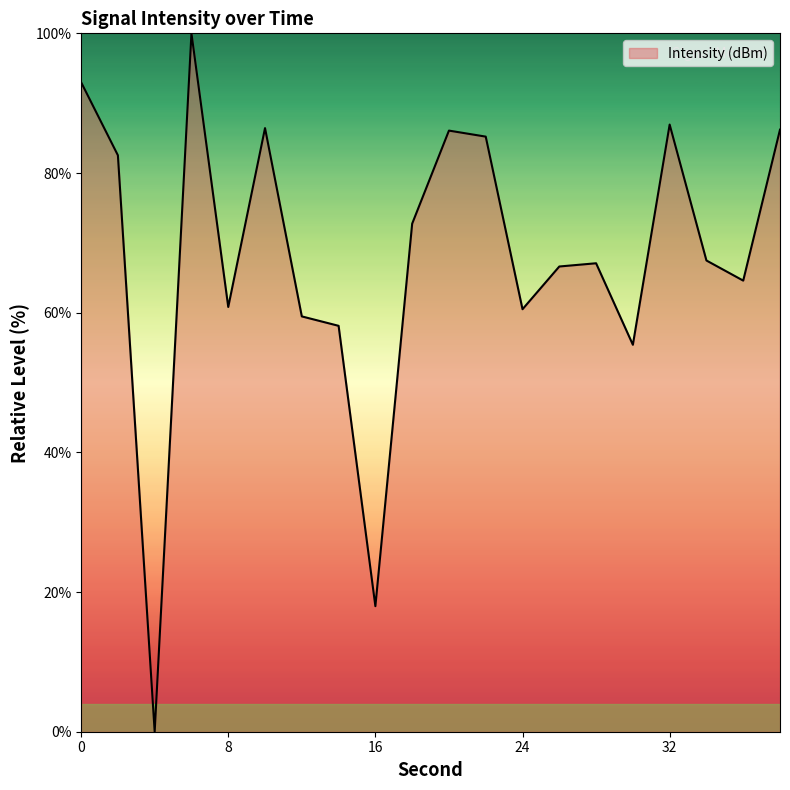

What is the greatest value displayed?

100.0